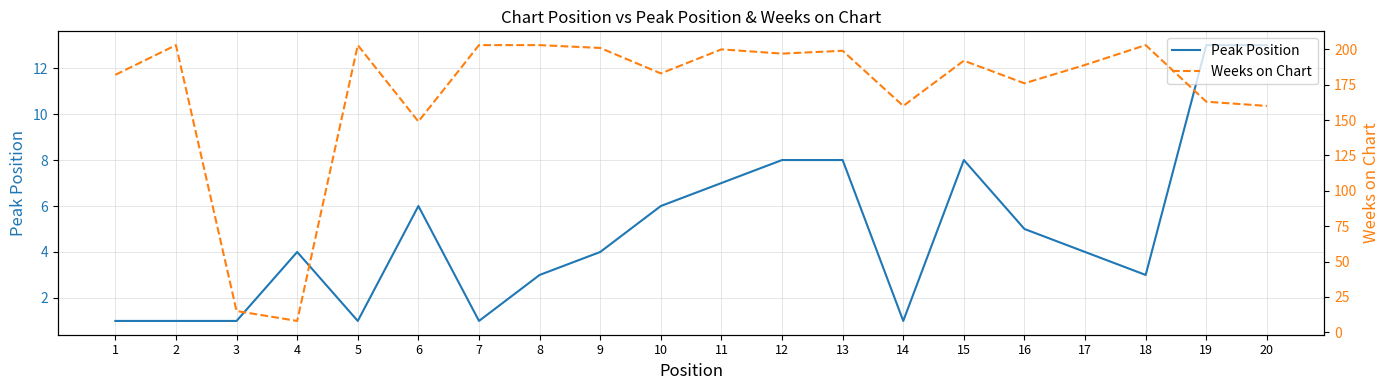

How many data points in Weeks on Chart are above 192?

9